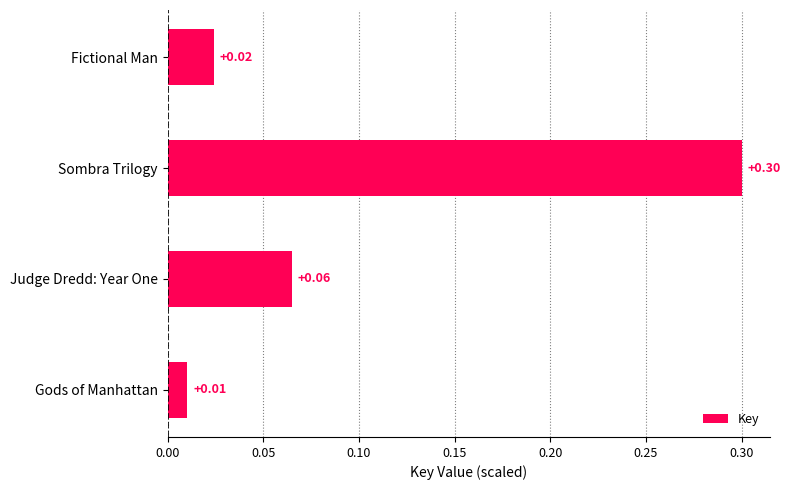

Rank the categories by value from lowest to highest.

Gods of Manhattan, Fictional Man, Judge Dredd: Year One, Sombra Trilogy